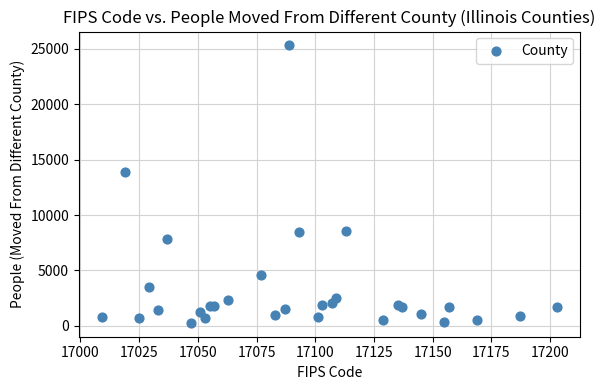

What Y value in the scatter plot is closest to 12786?

13898